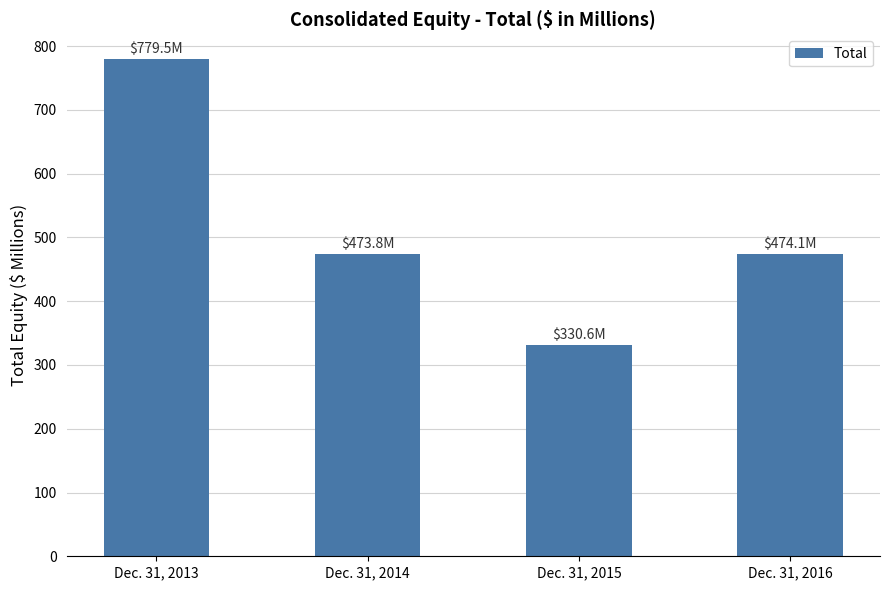

Are the bars horizontal?

No